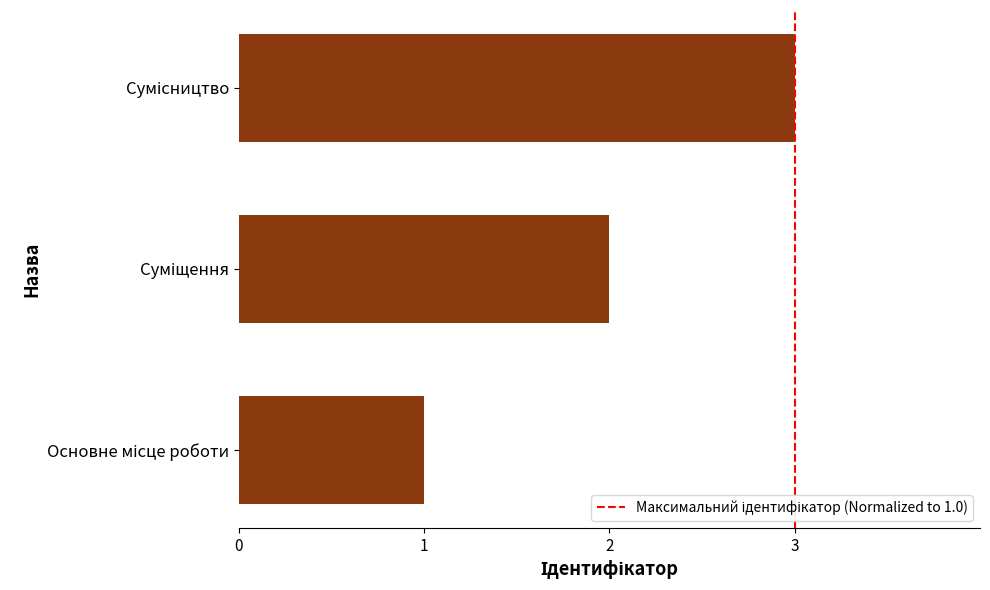

Are the bars horizontal?

Yes